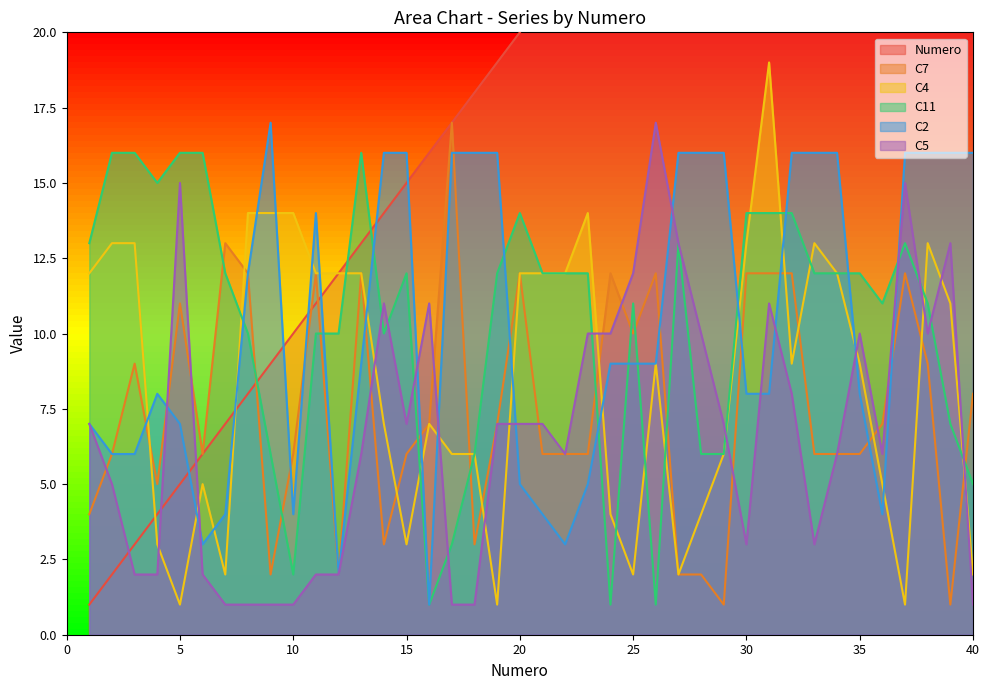

Count the number of data series in this chart.

6